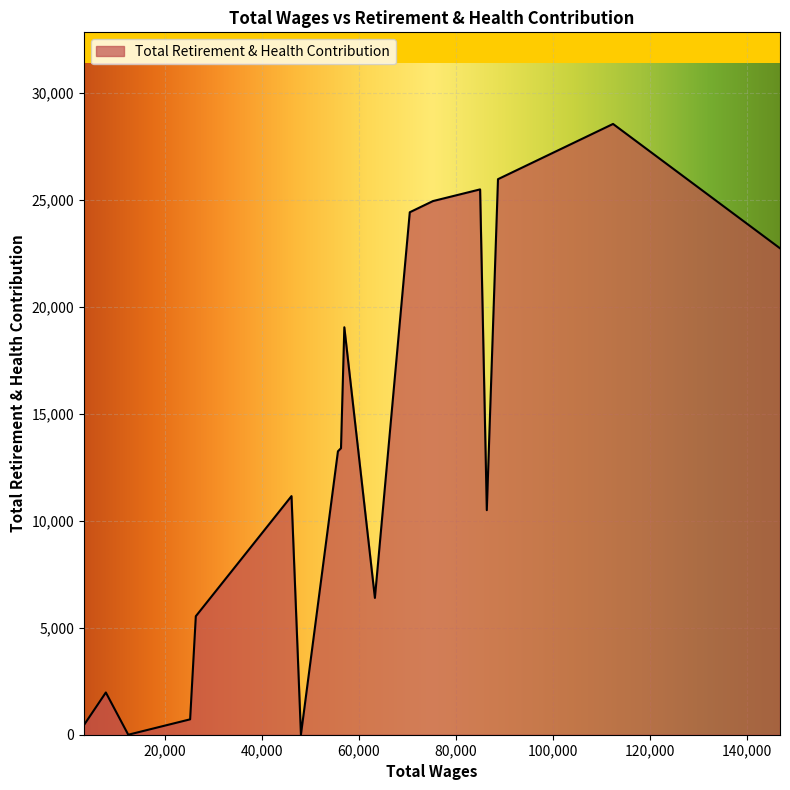

What is the maximum value shown in the chart?

28532